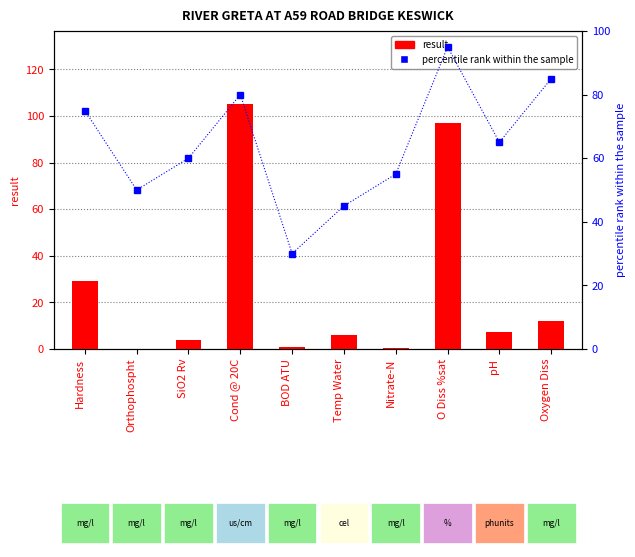

At which label does percentile rank within the sample reach its peak?

O Diss %sat